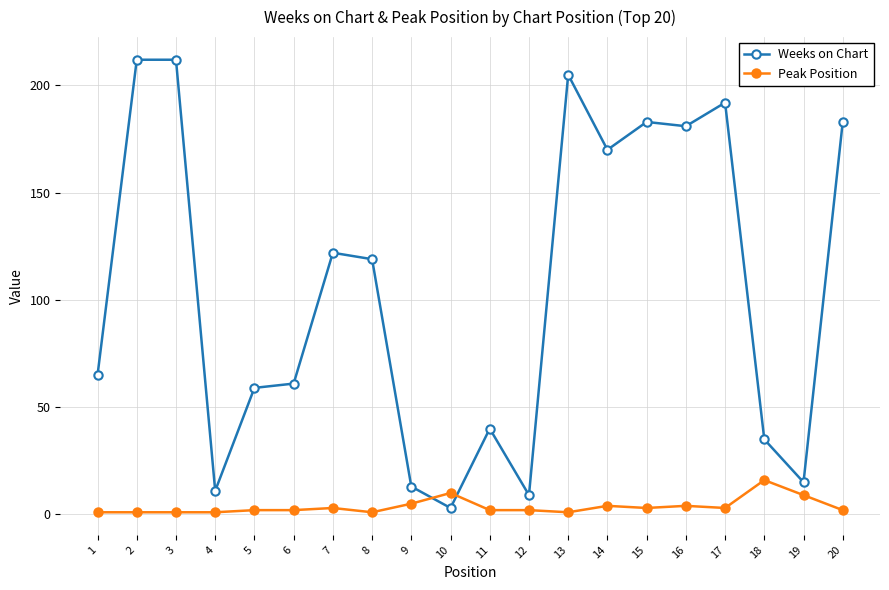

Is the value of Weeks on Chart at 10 greater than the value of Peak Position at 8?

Yes